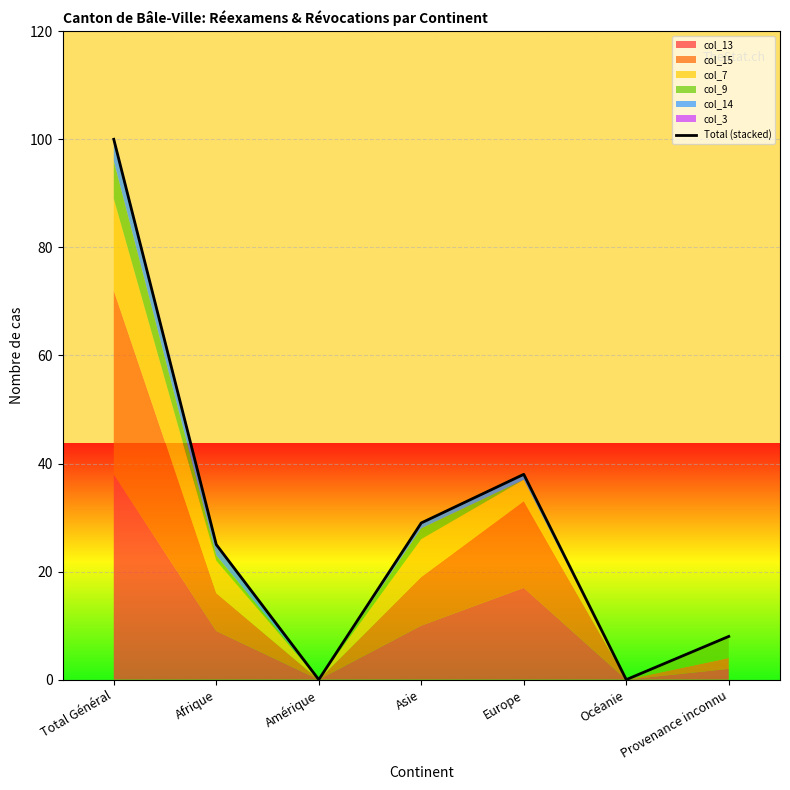

List the labels in order of value, largest first.

Total Général, Europe, Asie, Afrique, Provenance inconnu, Amérique, Océanie